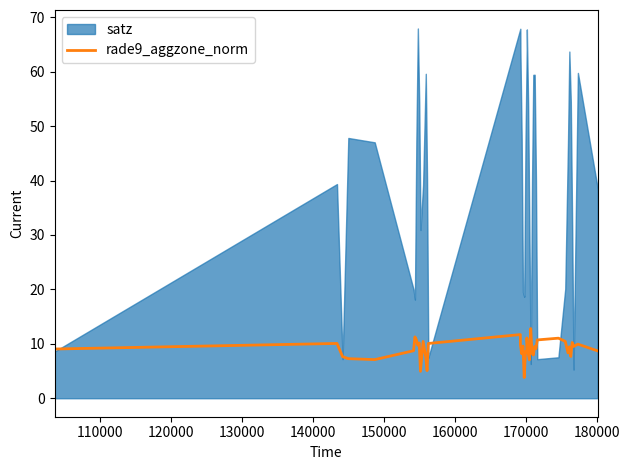

How many interior local peaks (higher than both neighbors) does the data have?

14